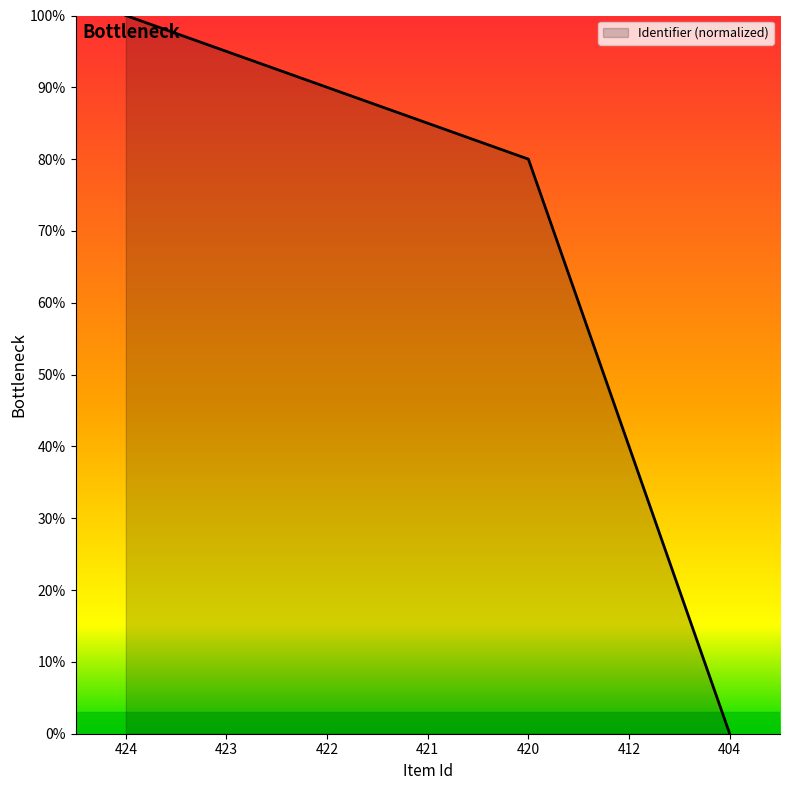

Reading right to left, what are all the values shown in this chart?

0	40	80	85	90	95	100